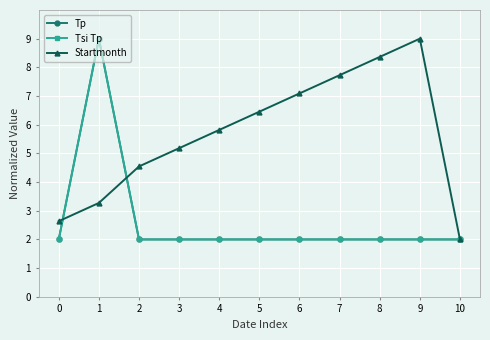

List the series in order of their peak value, lowest first.

Tp, Tsi Tp, Startmonth